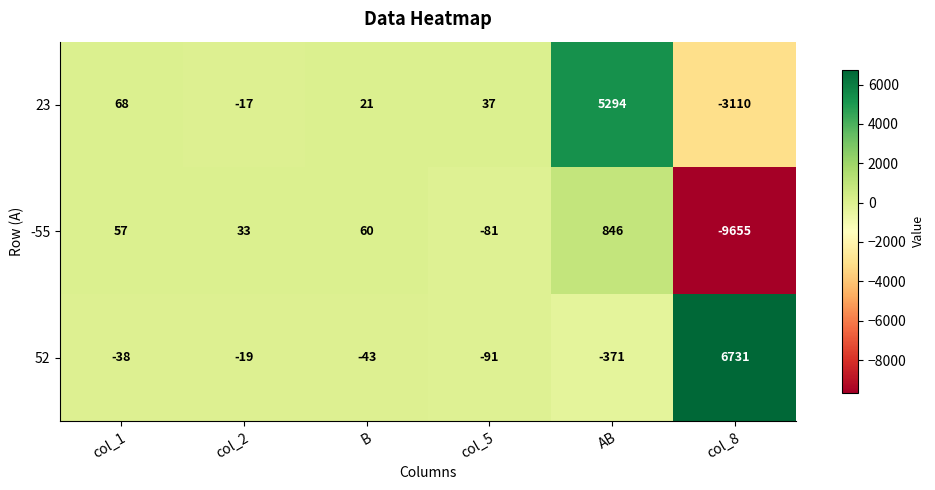

What is the sum of all 23 values?

2293